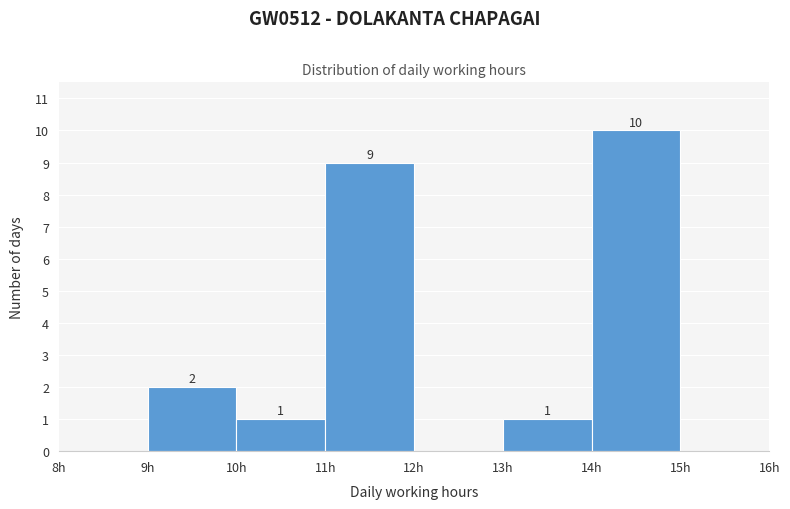

Which range on the x-axis has the tallest bar?

14 to 15